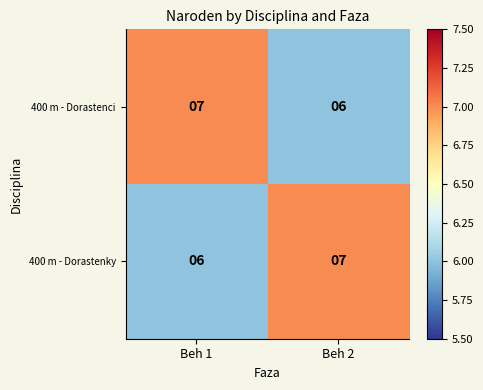

What is the sum of all 400 m - Dorastenci values?

13